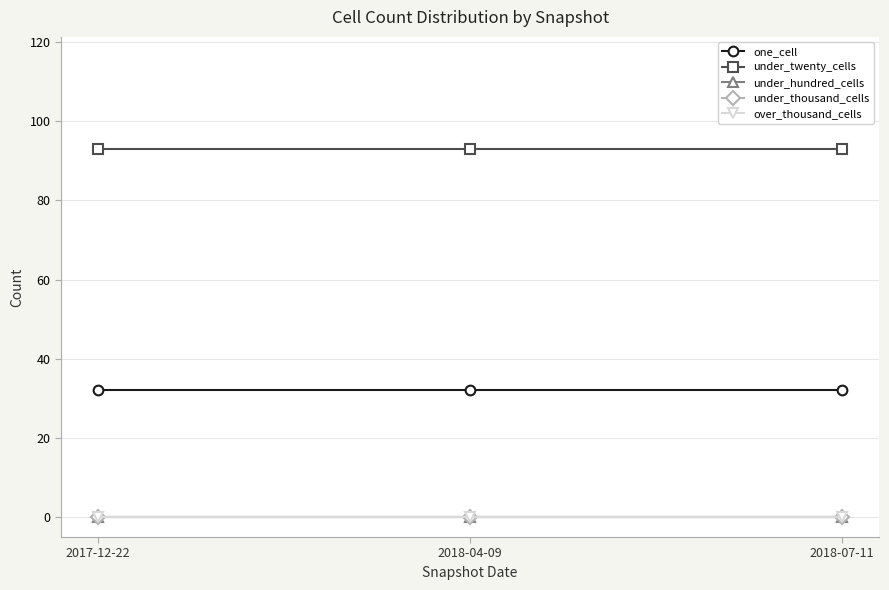

How many lines are shown in the chart?

5